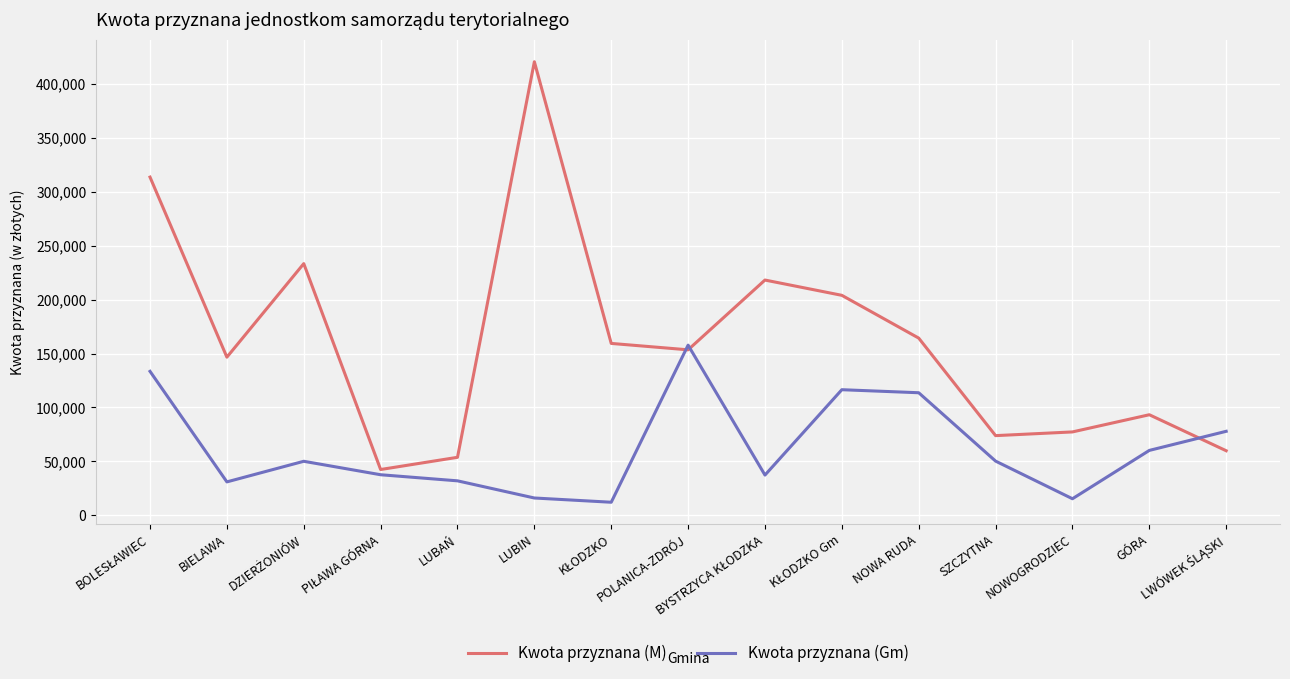

True or false: Kwota przyznana (M) has a value of 85189 at NOWA RUDA.

False